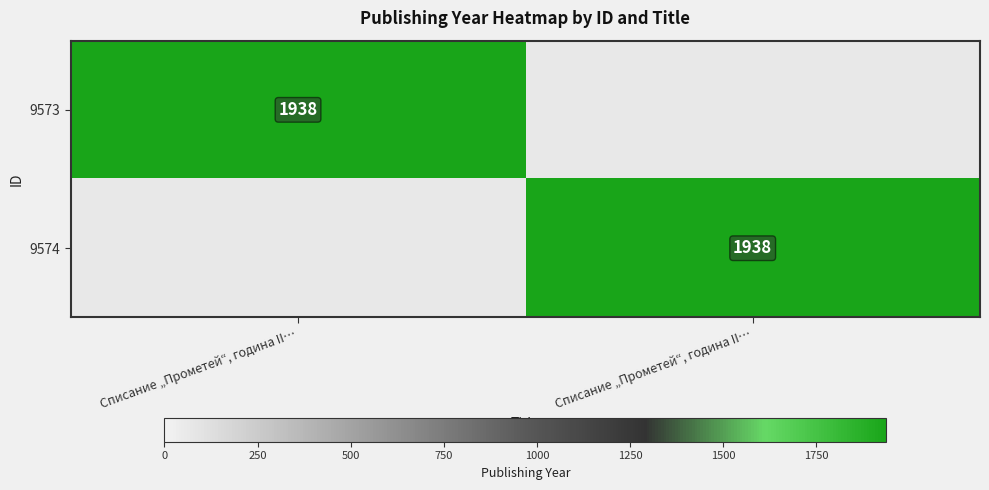

Which category has the lowest value in the 9573 series?

Списание „Прометей“, година II…